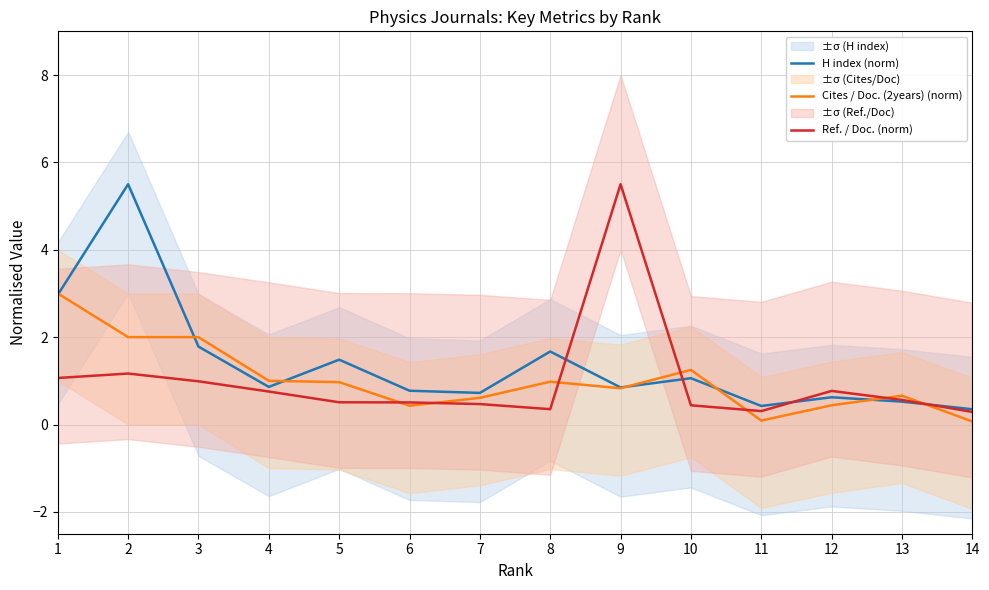

What are all the series names shown in the legend?

H index (norm), Cites / Doc. (2years) (norm), Ref. / Doc. (norm)